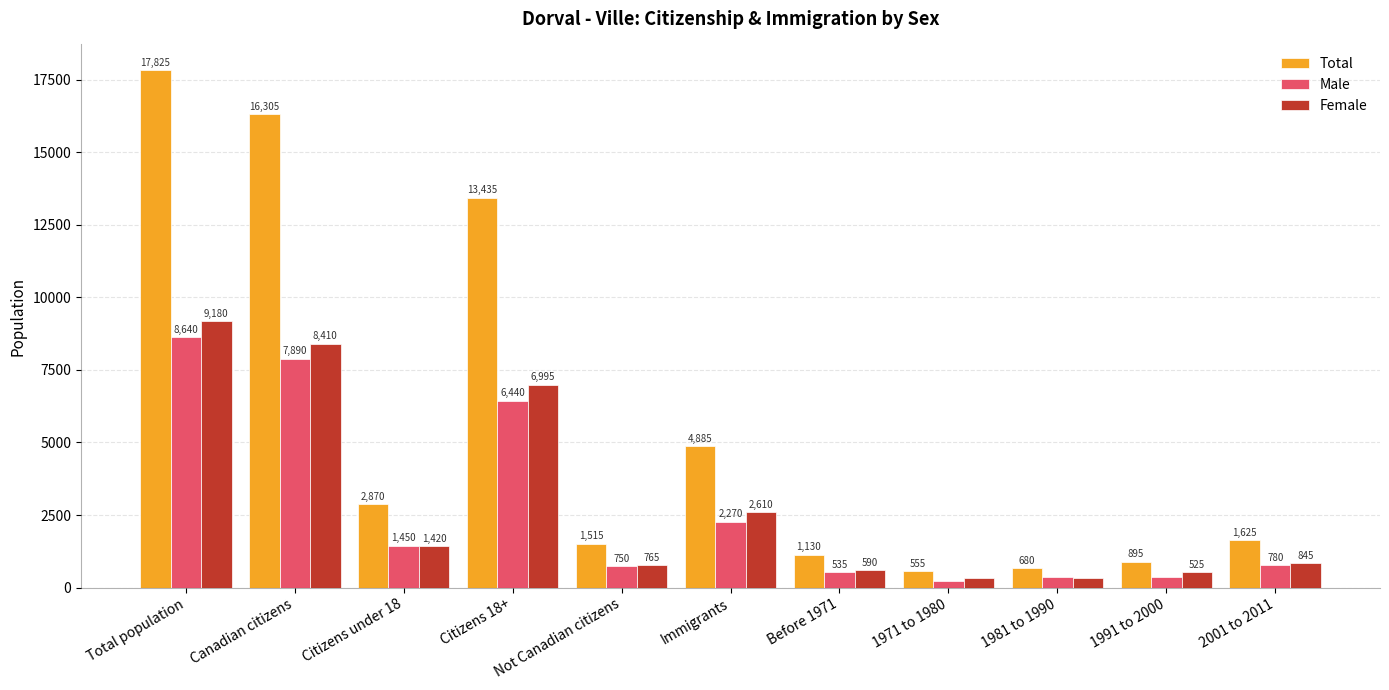

What is the greatest value displayed?

17825